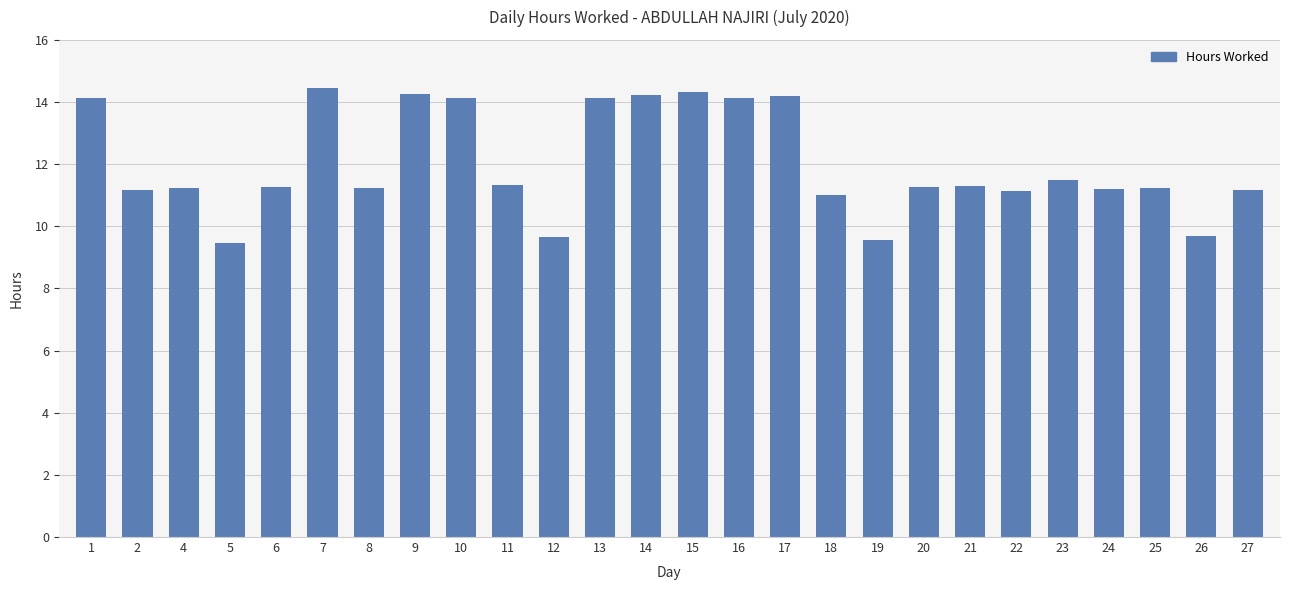

What is the value of the 4th bar from the left?

9.5